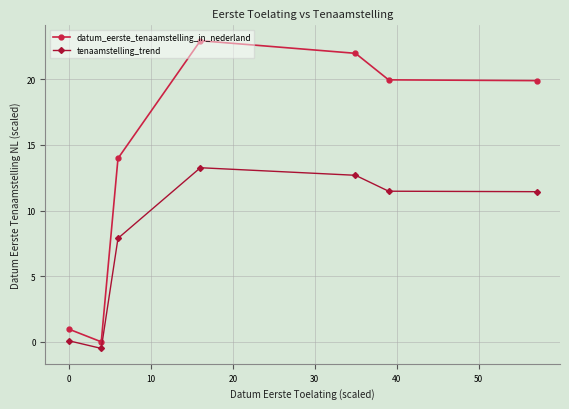

What is the highest value of the datum_eerste_tenaamstelling_in_nederland series?

22.9